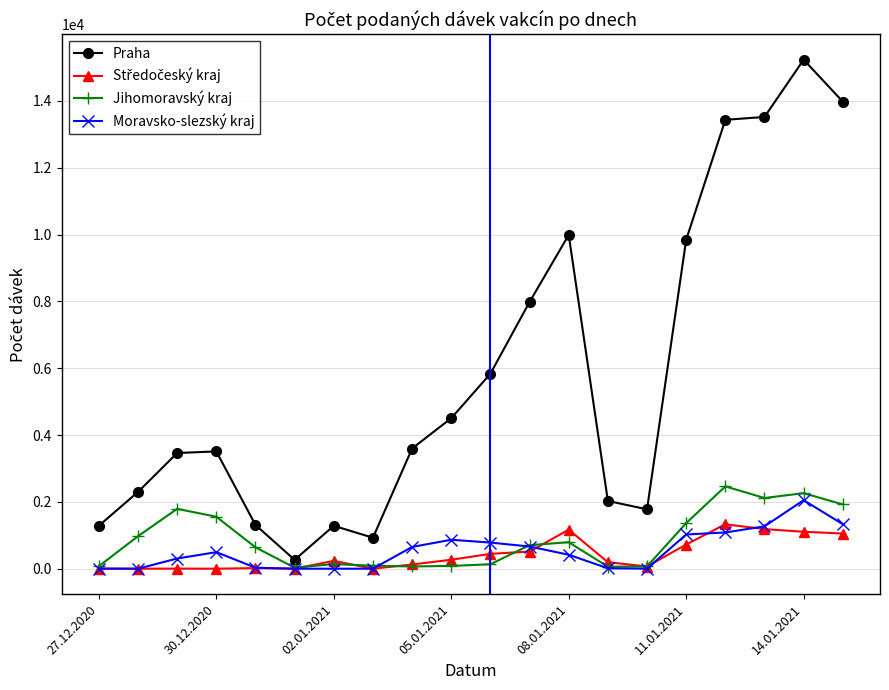

True or false: Praha has more than 2 points higher than both neighbors.

True